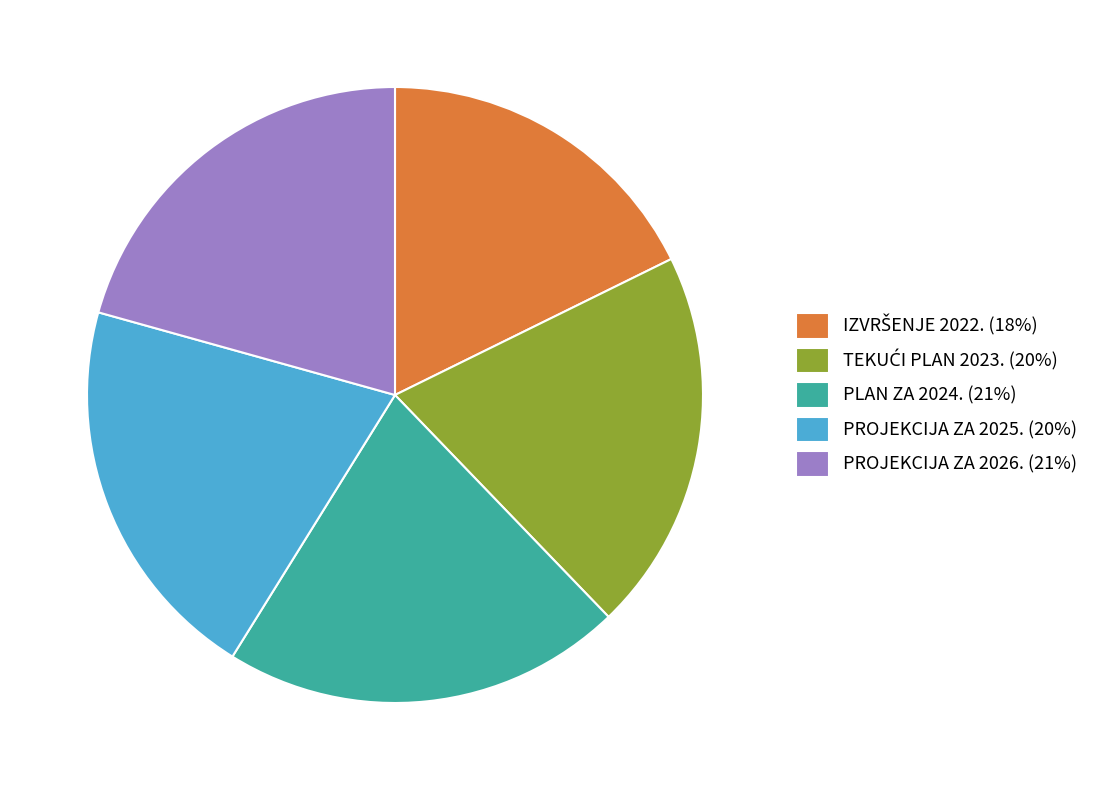

What is the ratio of the value at PROJEKCIJA ZA 2025. (20%) to the value at PROJEKCIJA ZA 2026. (21%)?

1.0